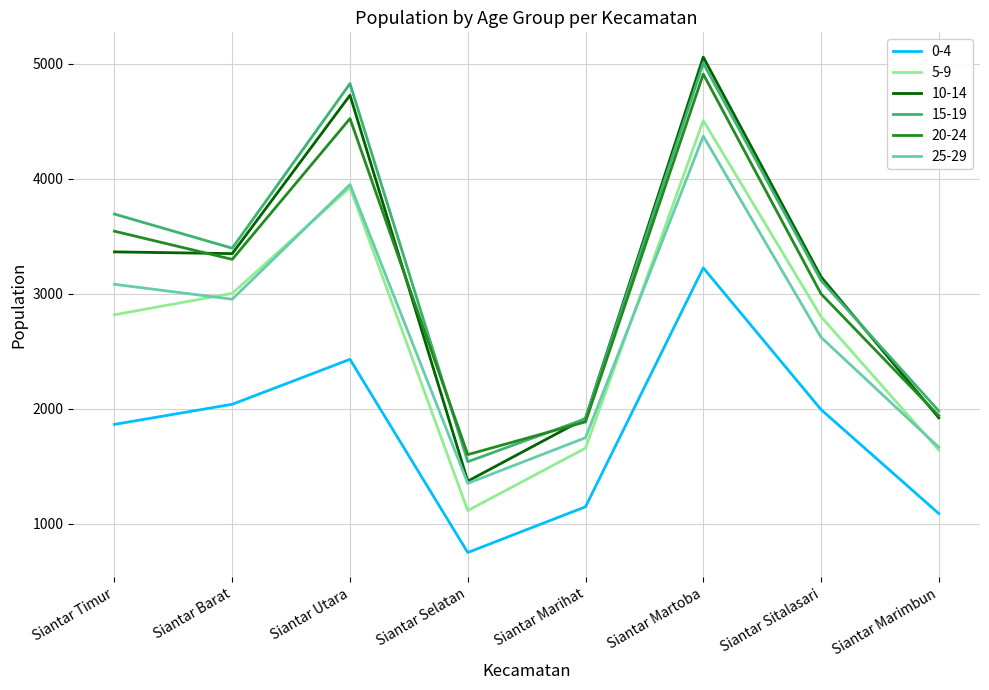

Which series changed the most between Siantar Timur and Siantar Martoba?

10-14